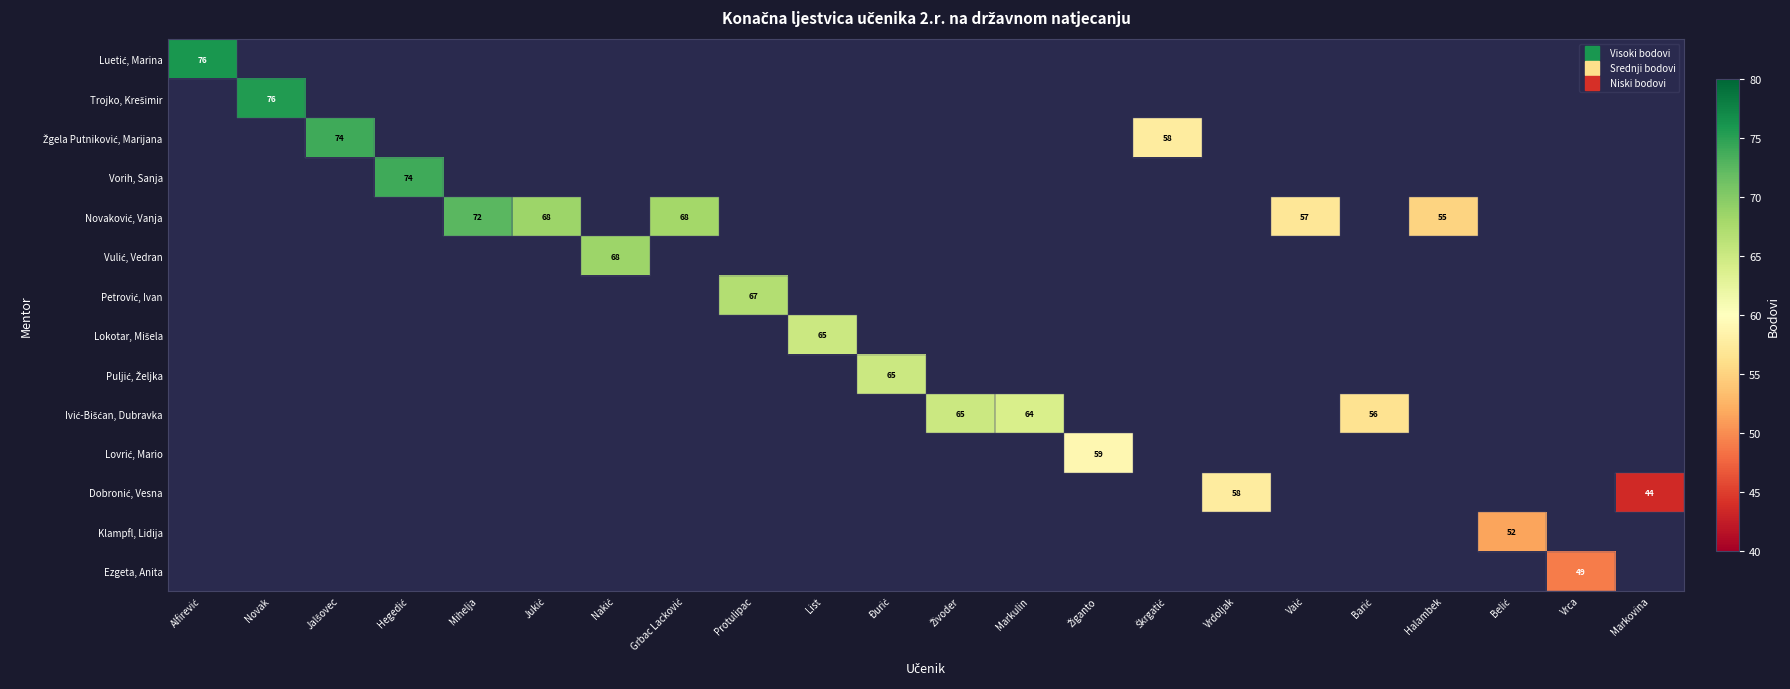

Between Nakić and Grbac Lacković, which is larger?

Grbac Lacković